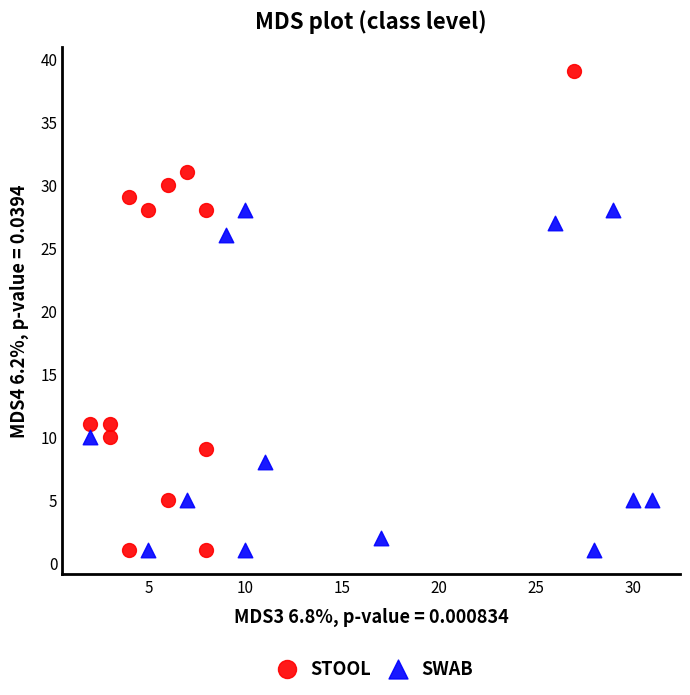

Which series reaches the maximum Y coordinate?

STOOL